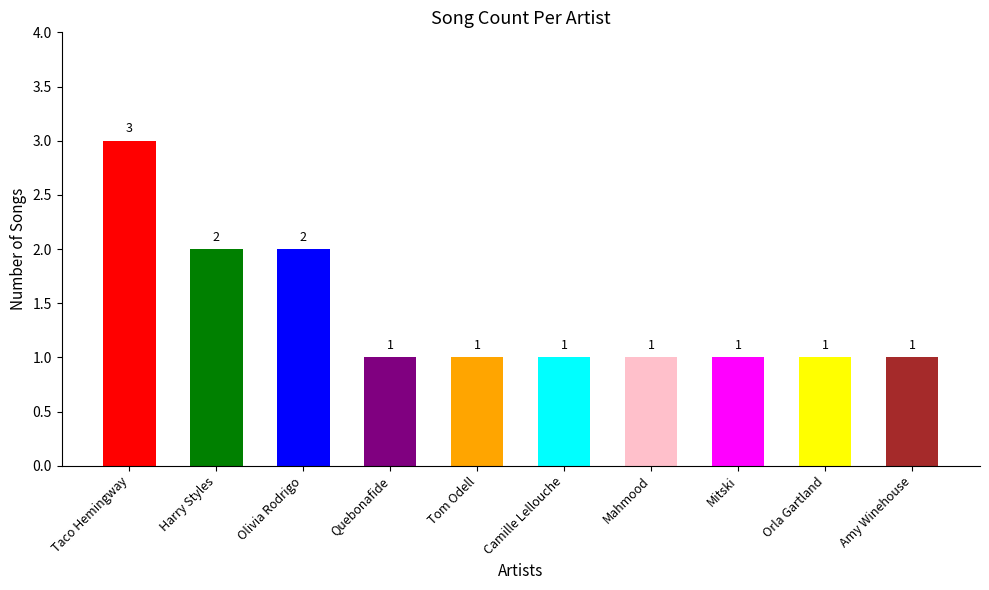

How many values are between 1 and 2?

9